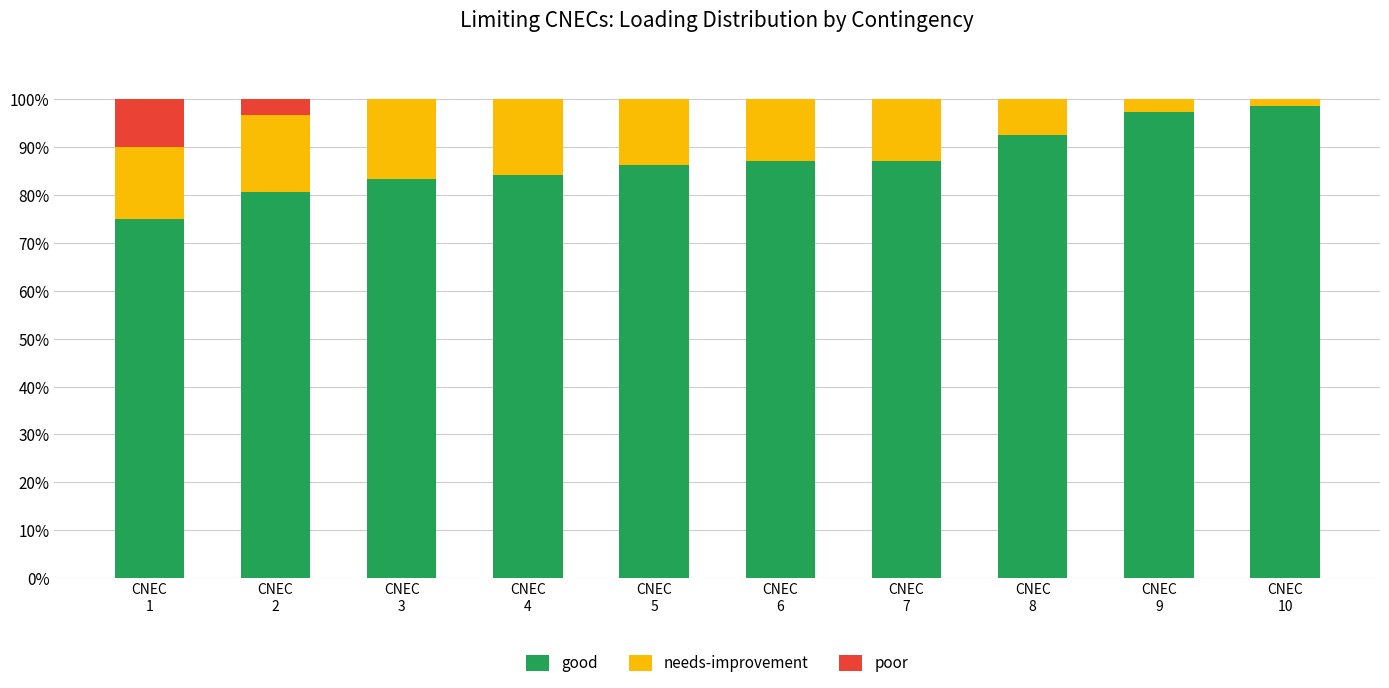

Are the bars horizontal?

No